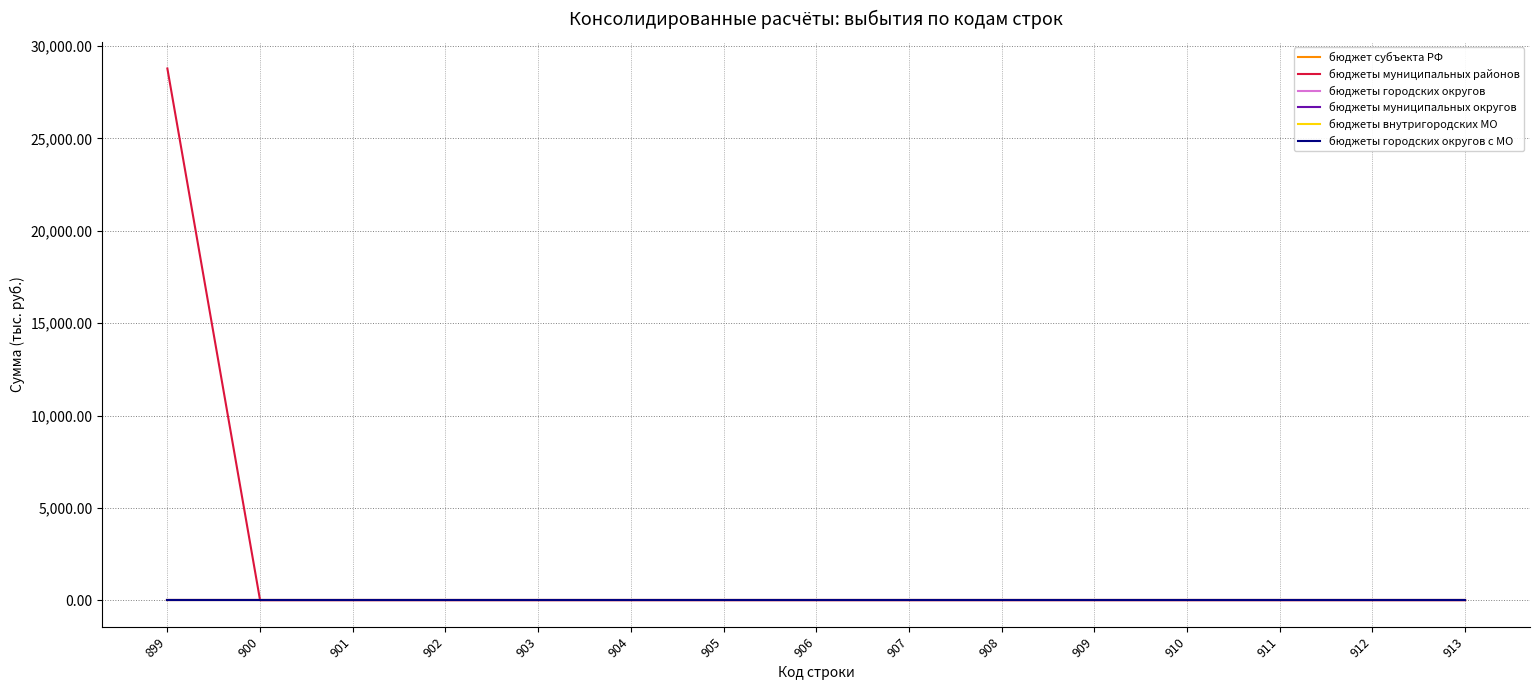

Which series has the largest total across all categories?

бюджеты муниципальных районов